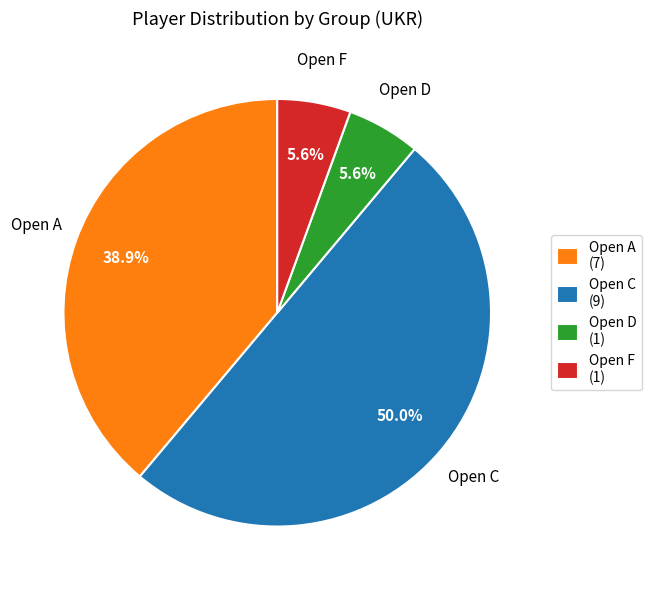

Which slice is the largest?

Open C